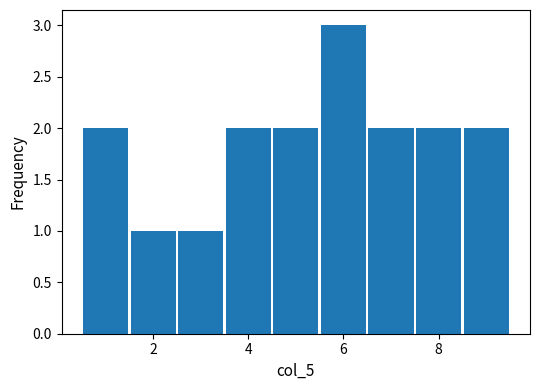

Reading left to right, transcribe this chart: for each bar, give the range it covers on the x-axis and its height. Neither the bar edges nor the heights are printed on the chart, so give them approximately, as read against the axes.

0.5 to 1.5: 2
1.5 to 2.5: 1
2.5 to 3.5: 1
3.5 to 4.5: 2
4.5 to 5.5: 2
5.5 to 6.5: 3
6.5 to 7.5: 2
7.5 to 8.5: 2
8.5 to 9.5: 2